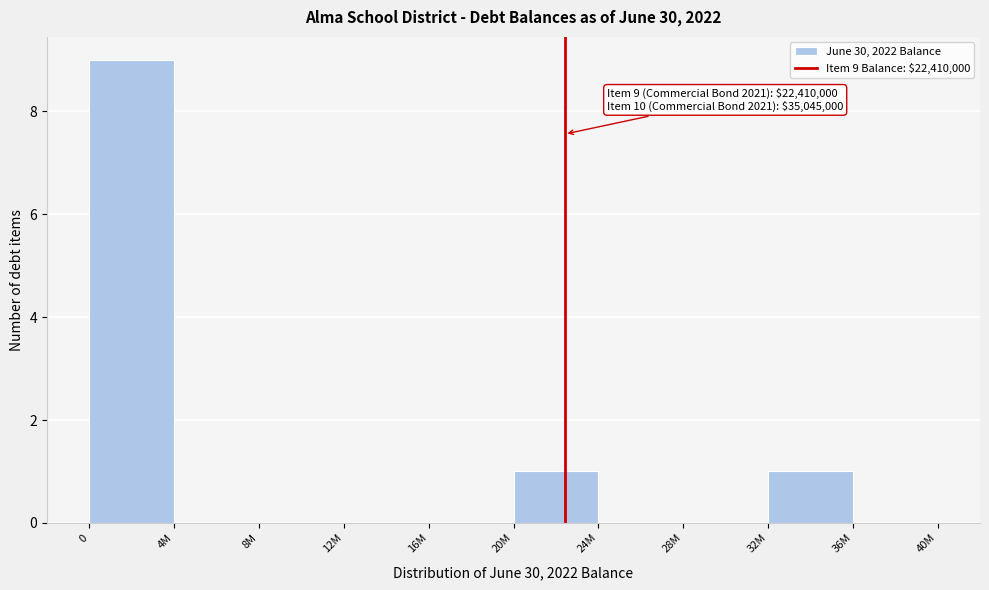

Reading left to right, list all the values displayed in this chart.

0=9	4M=0	8M=0	12M=0	16M=0	20M=1	24M=0	28M=0	32M=1	36M=0